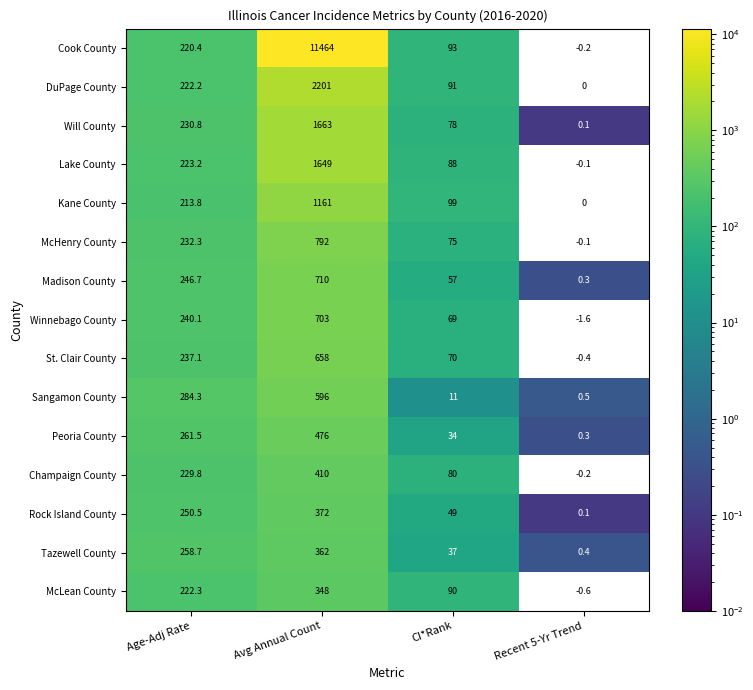

What is the total value across all series at Recent 5-Yr Trend?

-1.5